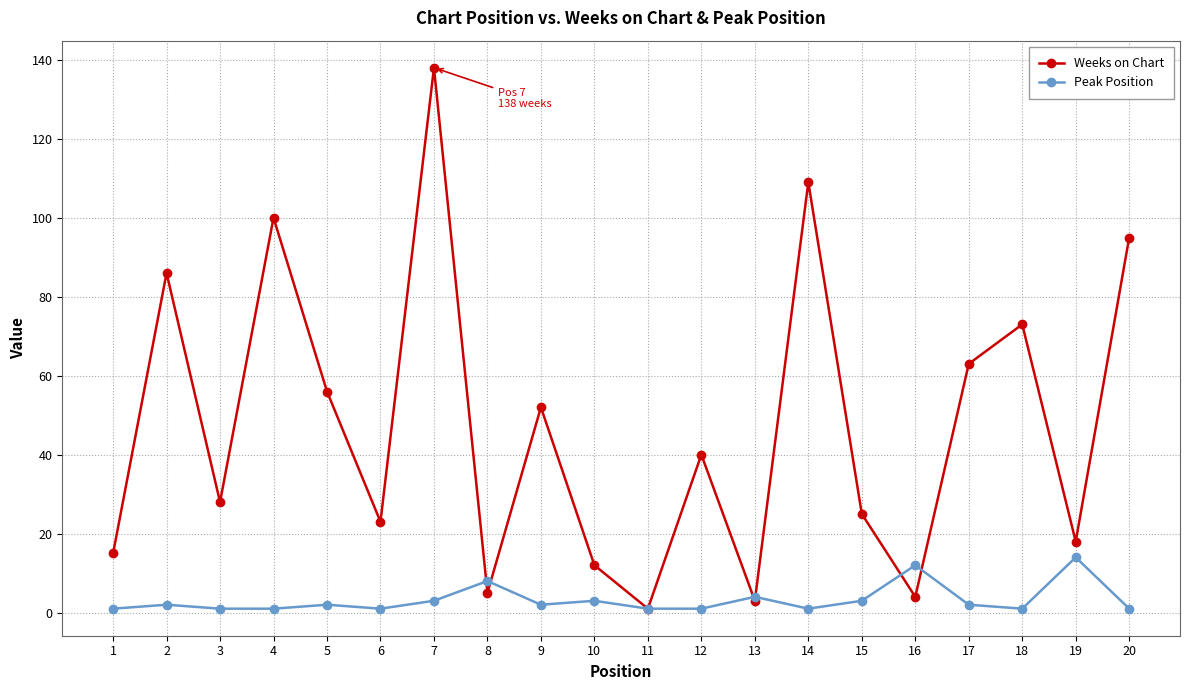

Rank the series at 7 from highest to lowest value.

Weeks on Chart, Peak Position